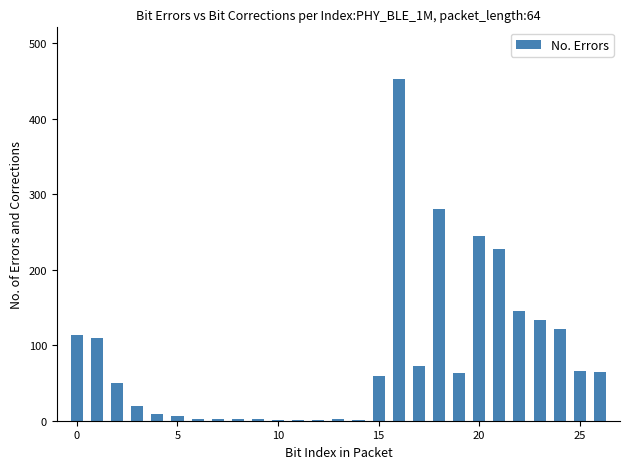

What is the sum of all values?

2252